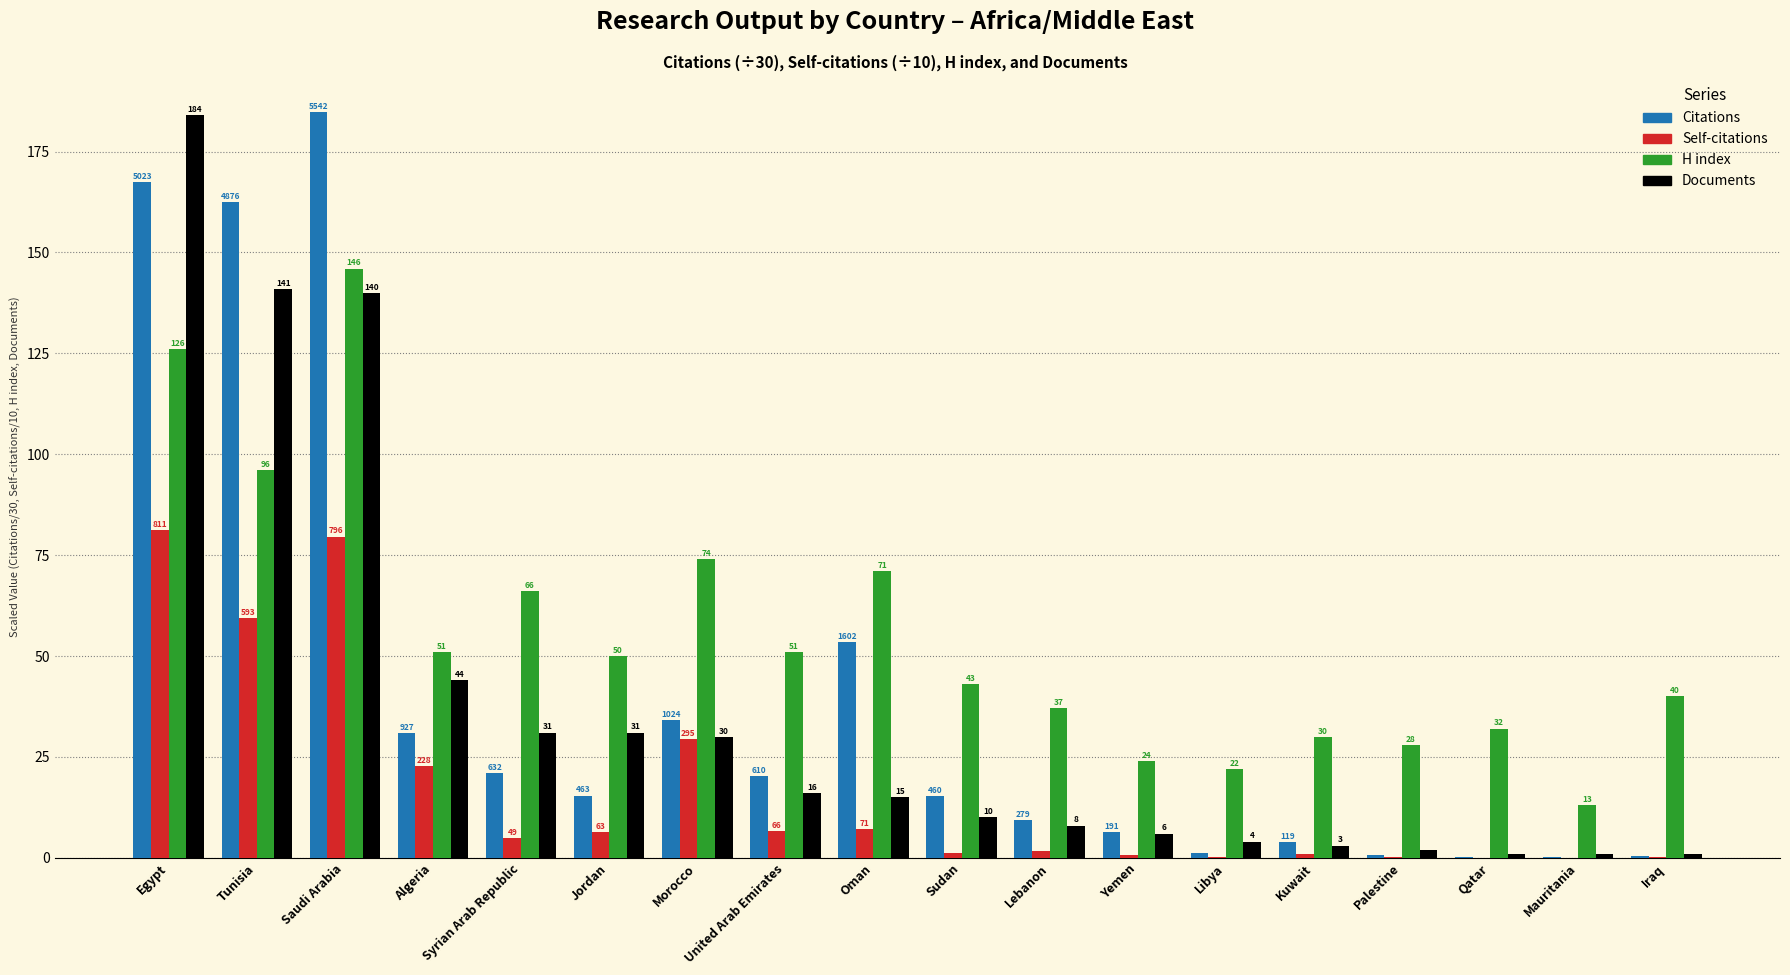

Which label corresponds to the largest value in the chart?

Saudi Arabia